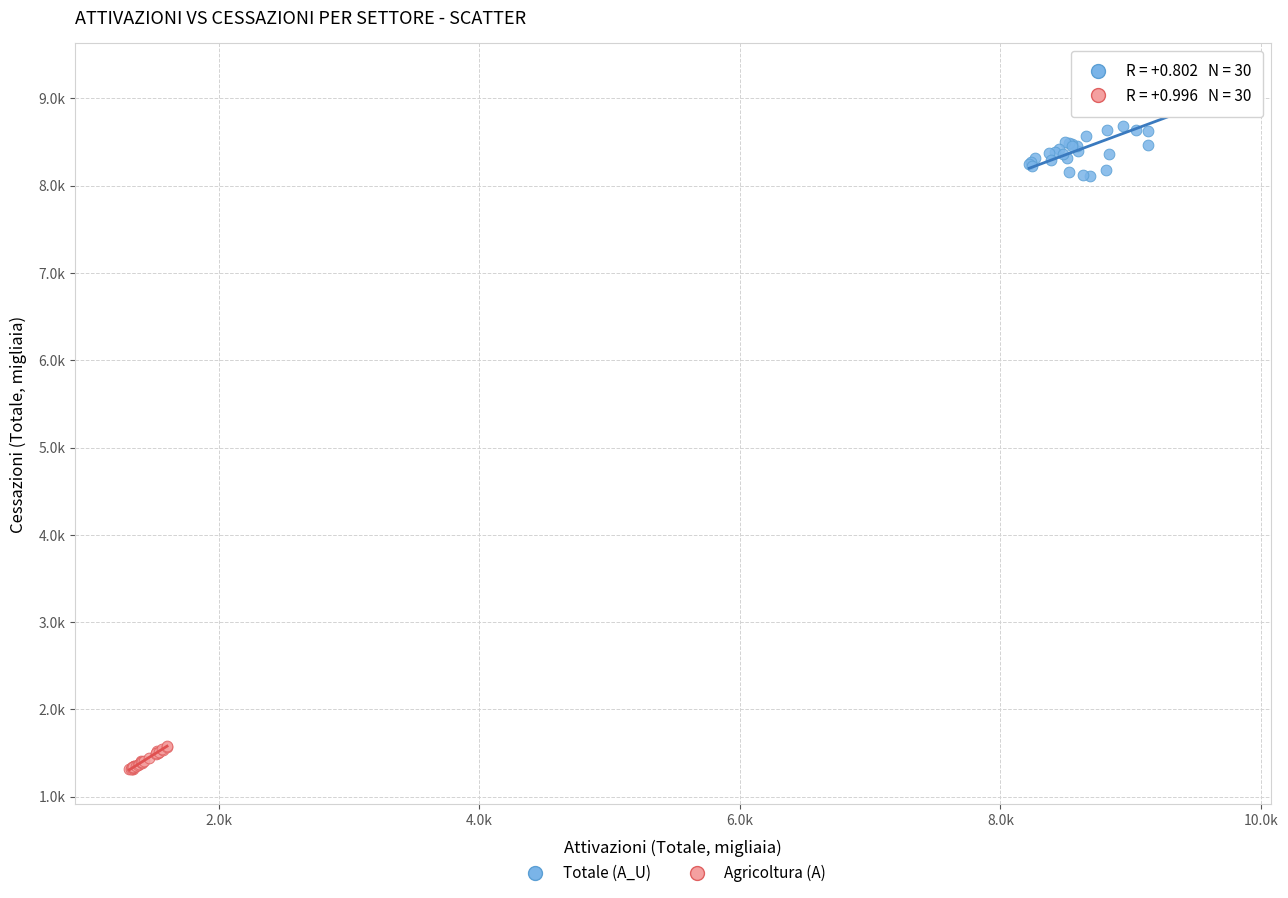

Which series has the widest spread of Y values?

Totale (A_U)